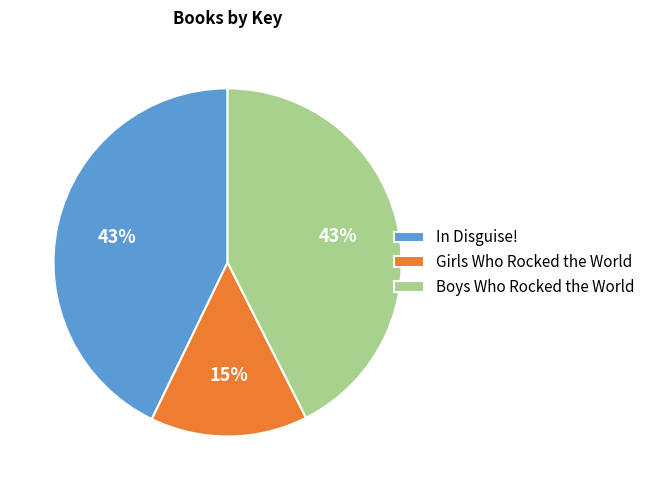

Is there a majority slice in this chart?

No